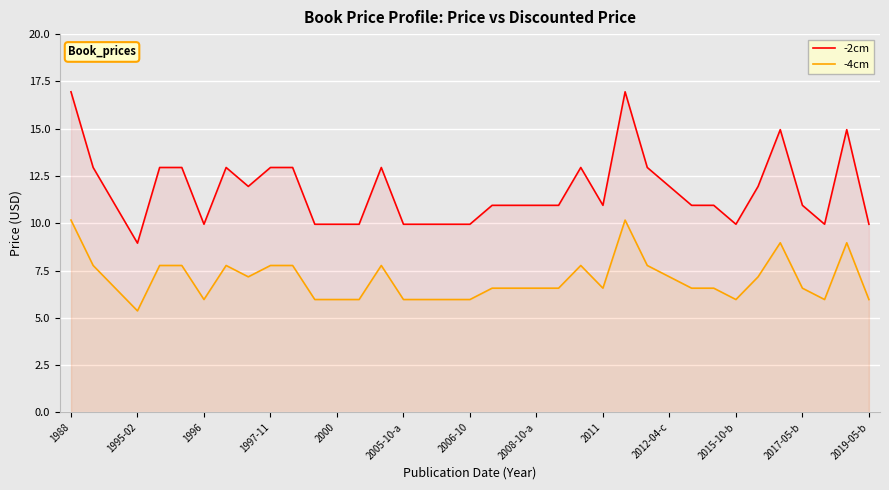

Which series has the widest spread of values?

-2cm